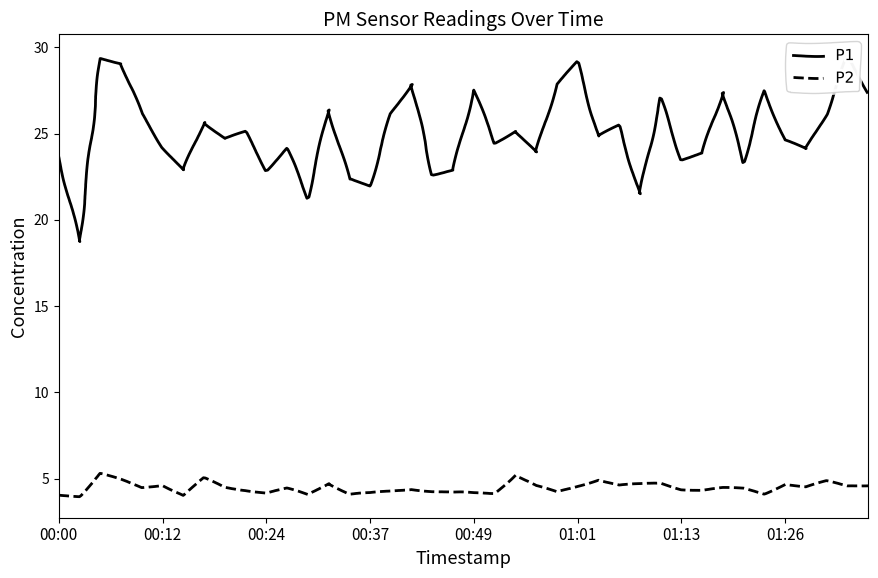

What is the highest value of the P1 series?

29.5